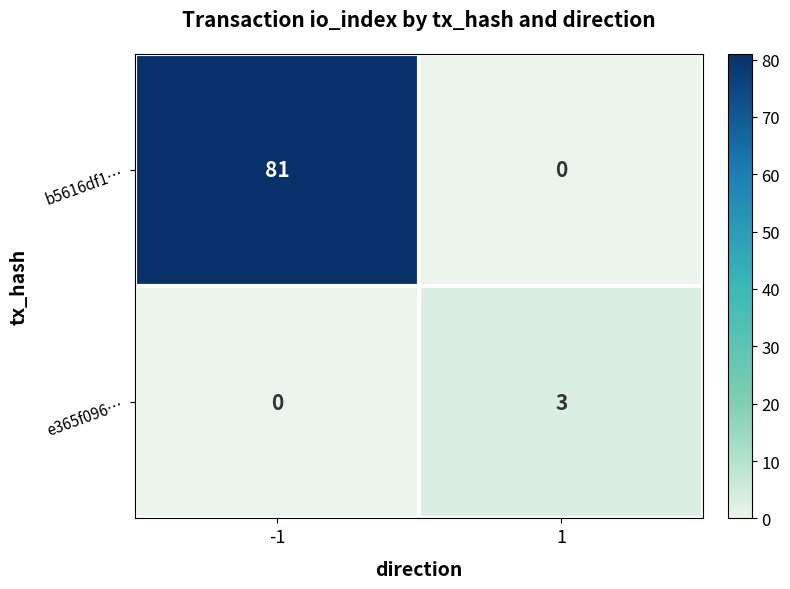

Which series changed the most between -1 and 1?

b5616df1…